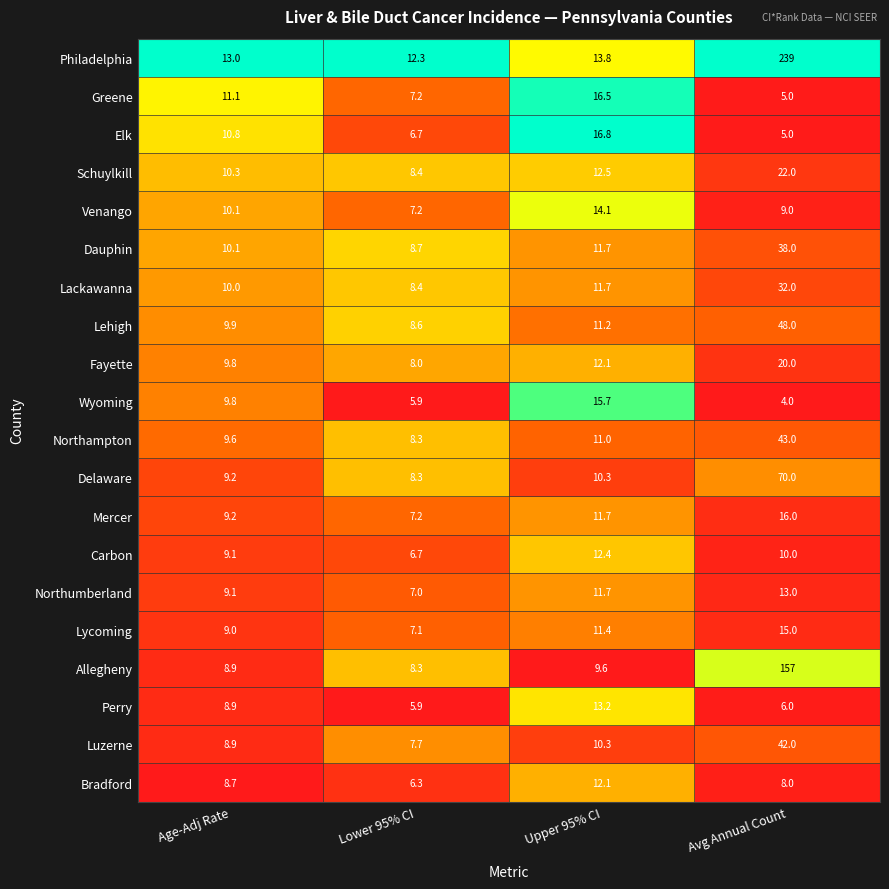

How many data points does each series have?

4